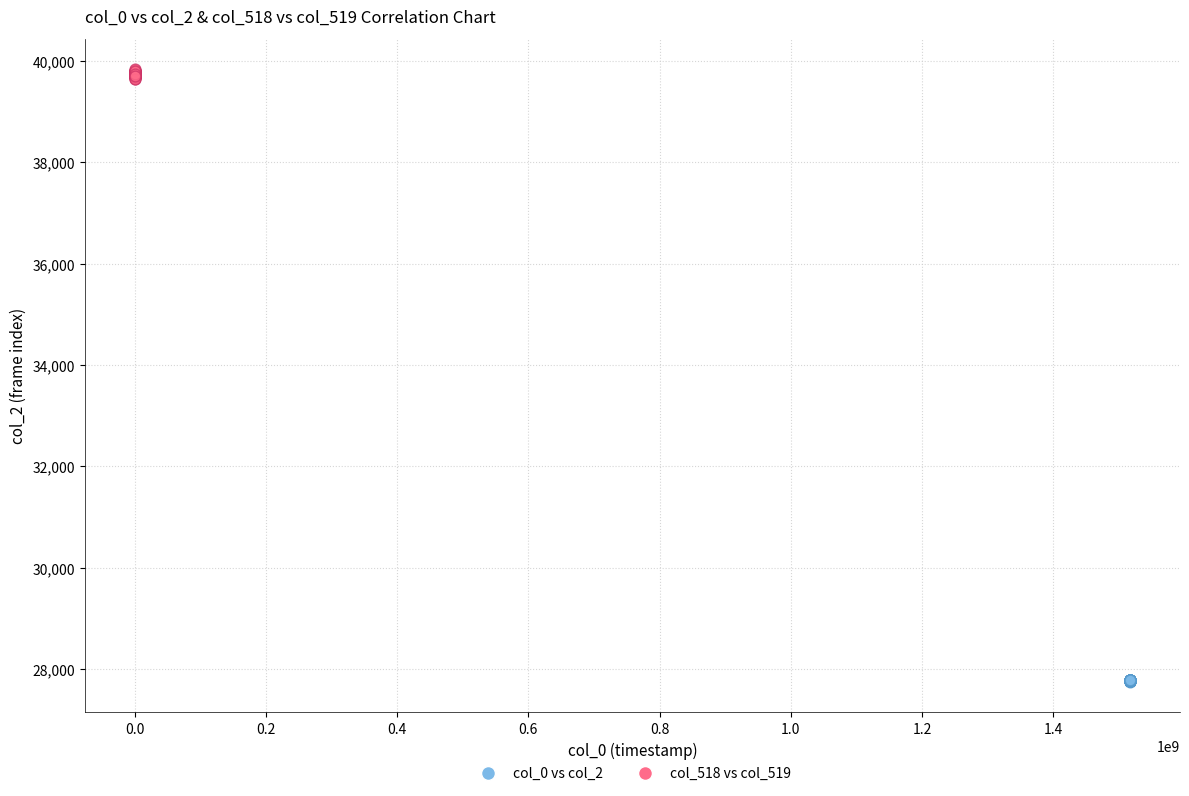

Which series has the widest spread of Y values?

col_518 vs col_519